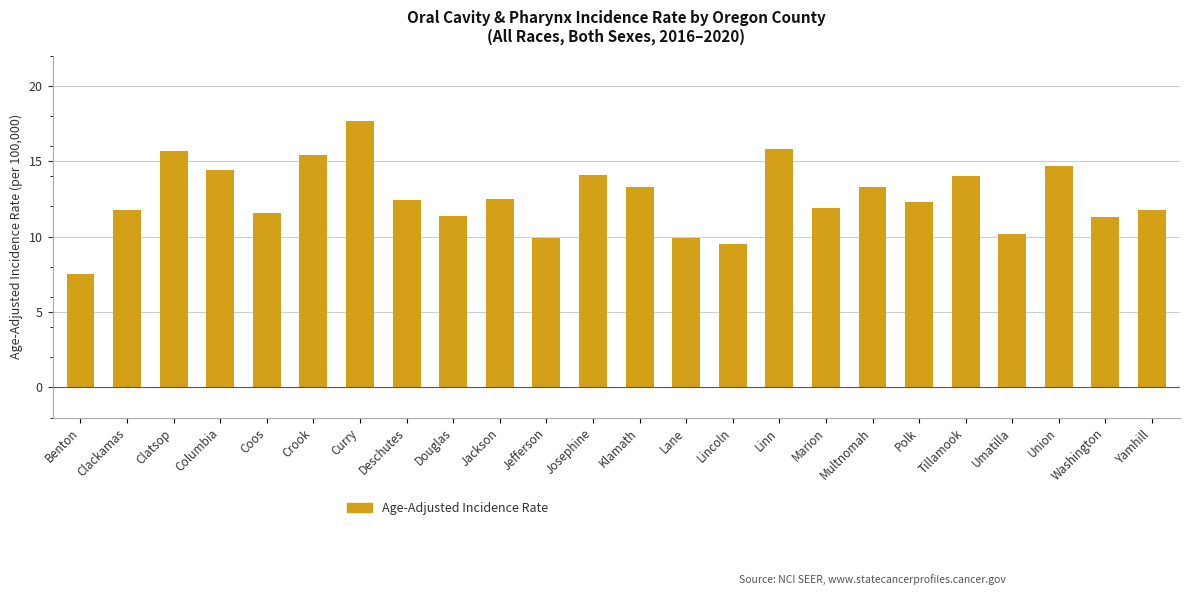

The chart shows a value of 11.8 at Yamhill. True or false?

True